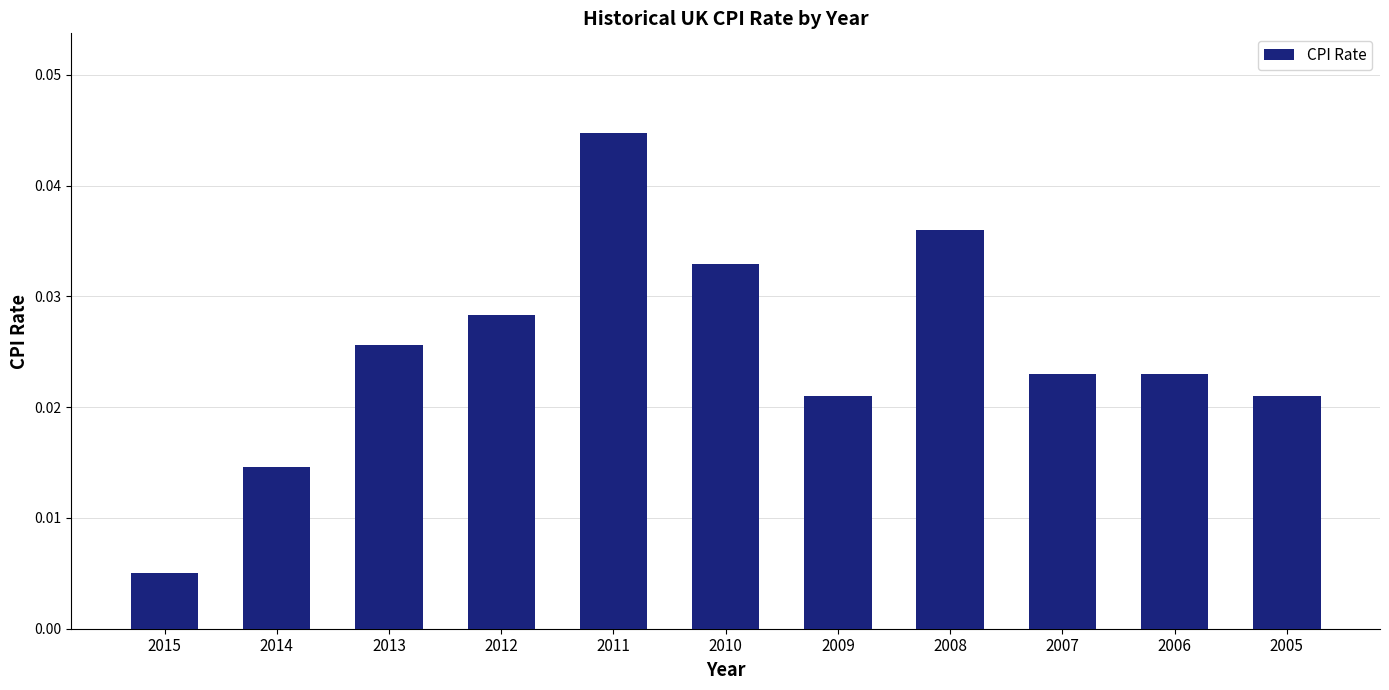

Where is the data nearest to the value 0?

2015